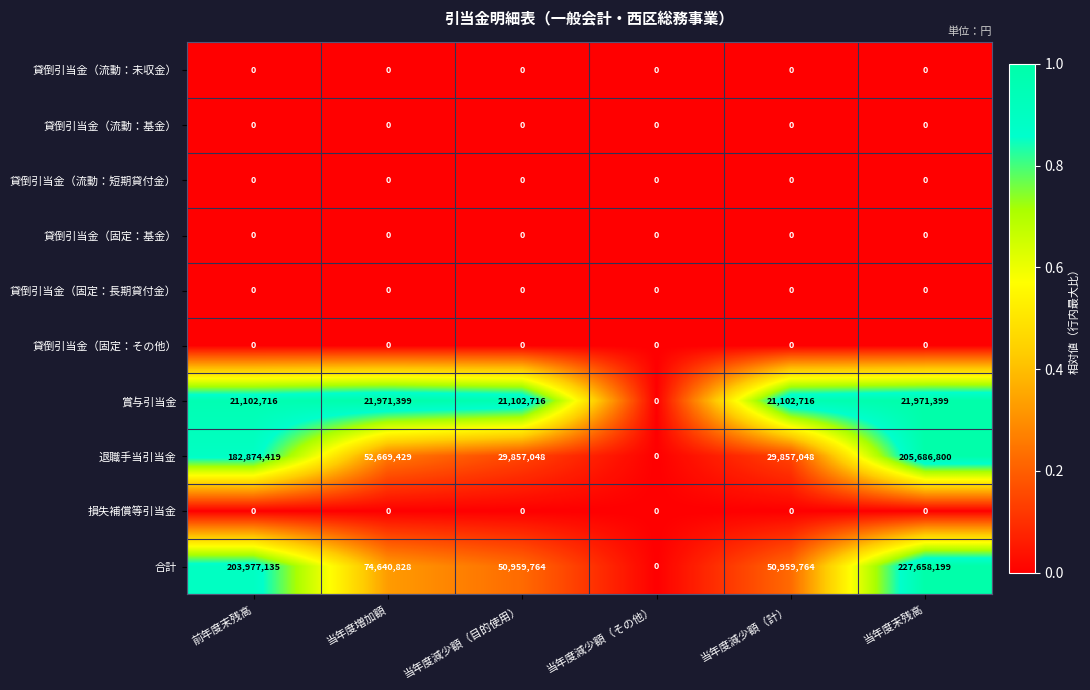

At which category does the chart reach its peak across all series?

当年度末残高